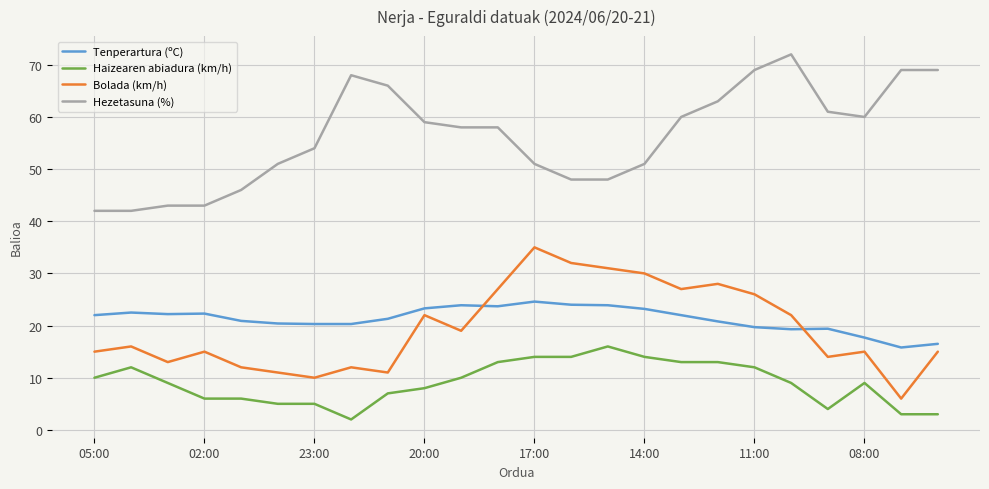

What is the lowest value of the Bolada (km/h) series?

6.0